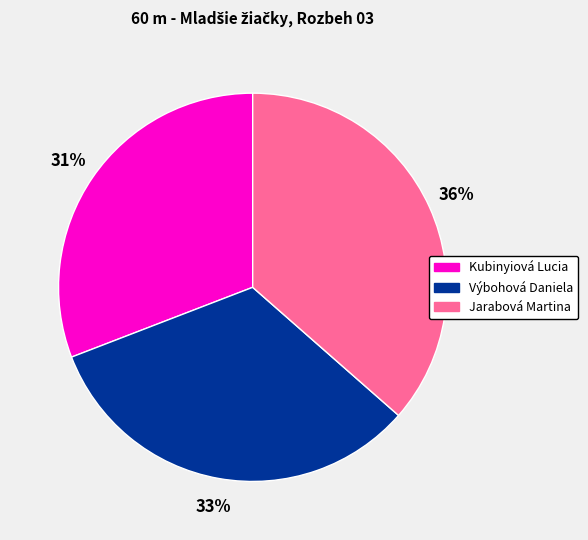

Between Výbohová Daniela and Jarabová Martina, which is larger?

Jarabová Martina